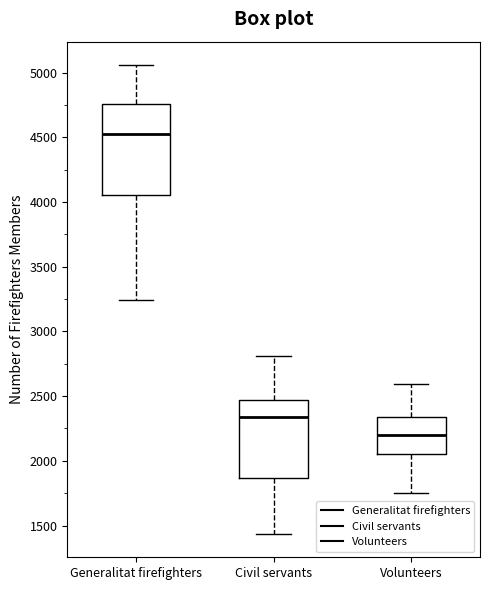

Comparing the boxes themselves (not the whiskers), which one is the tallest?

Generalitat firefighters